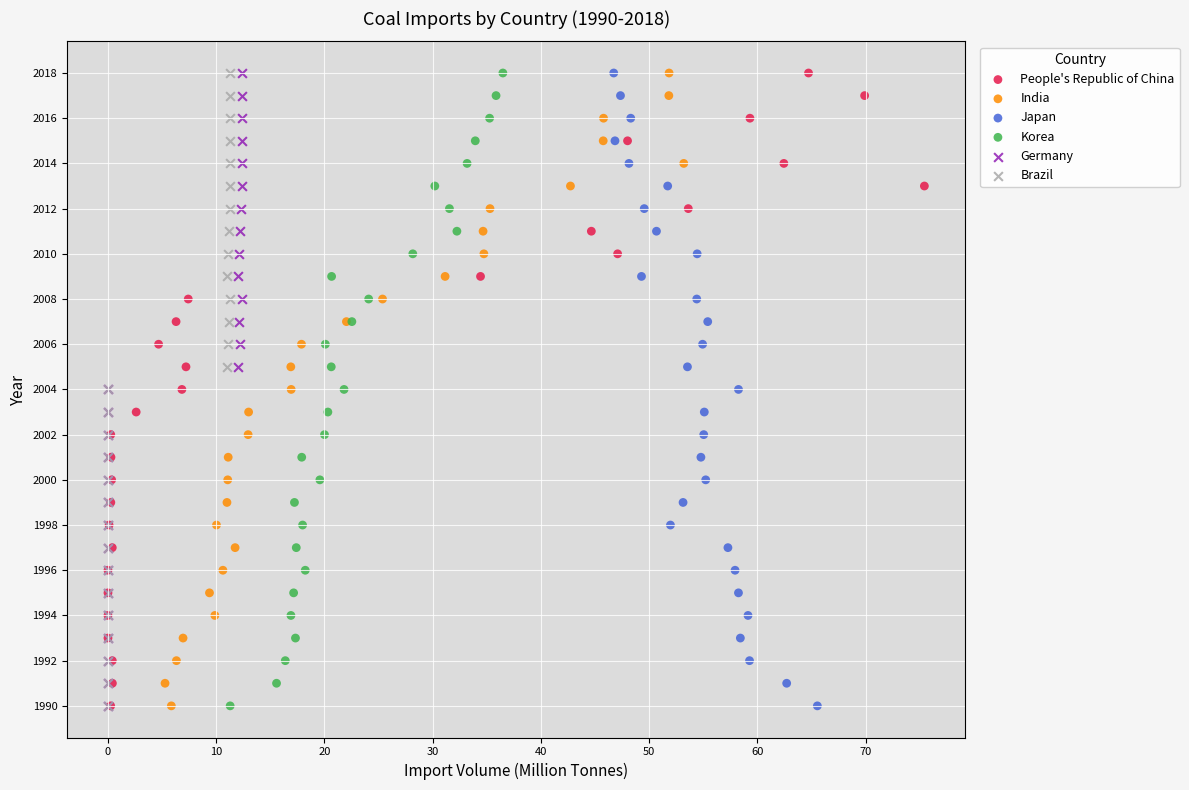

What are all the series names shown in the legend?

People's Republic of China, India, Japan, Korea, Germany, Brazil